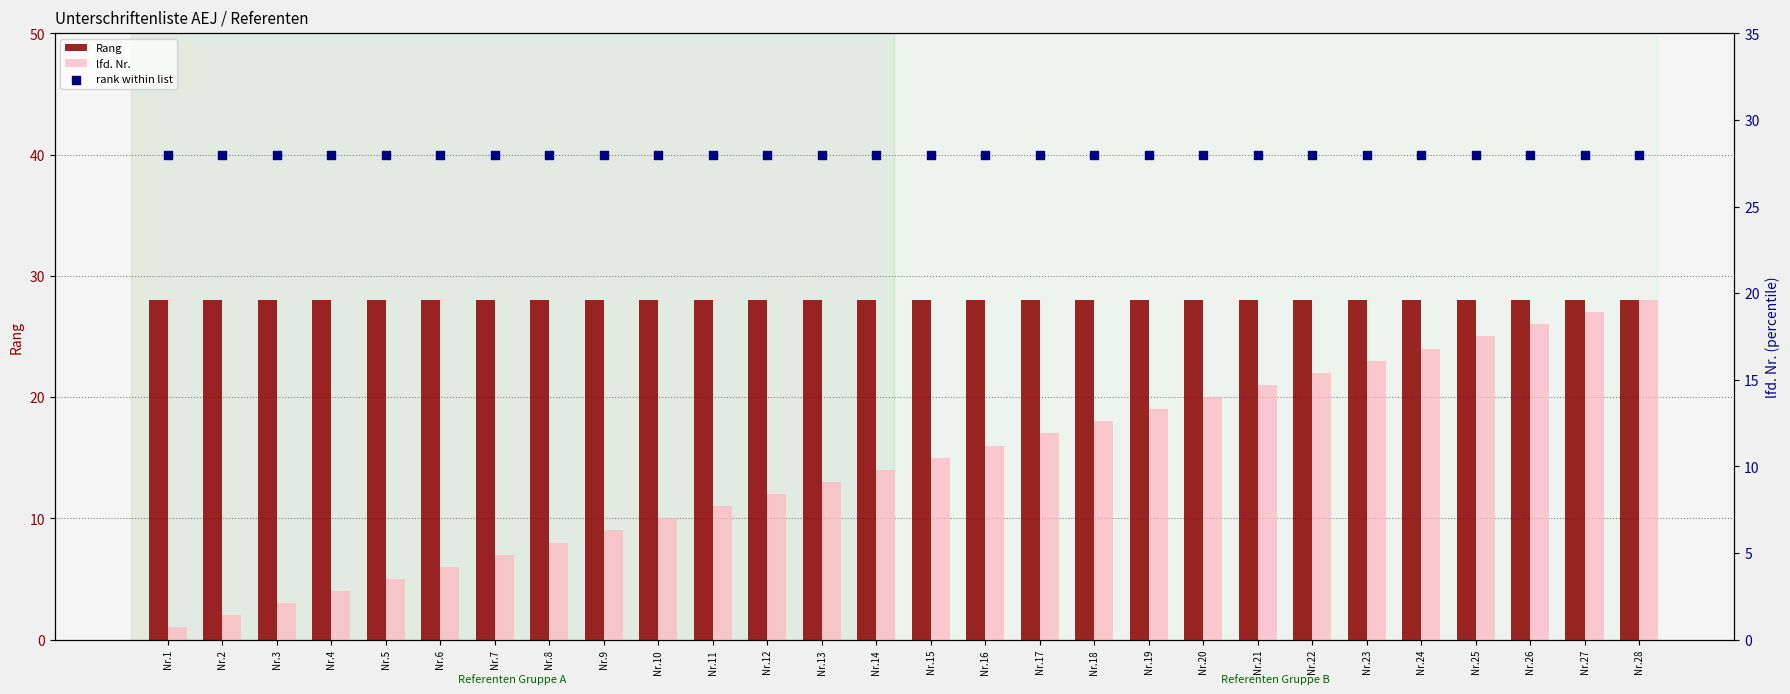

Which series reaches the maximum Y coordinate?

Rang